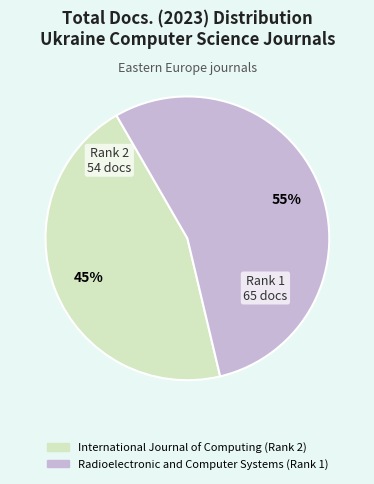

Do Radioelectronic and Computer Systems (Rank 1) and International Journal of Computing (Rank 2) together represent more than half of the pie?

Yes